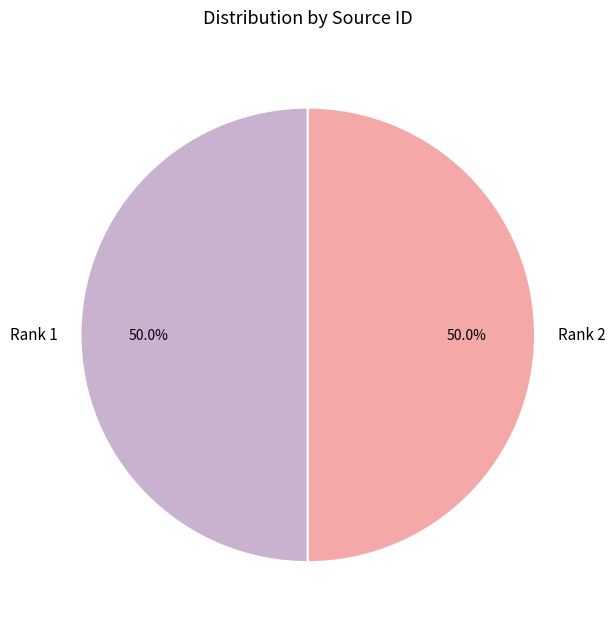

Do Rank 2 and Rank 1 together represent more than half of the pie?

Yes